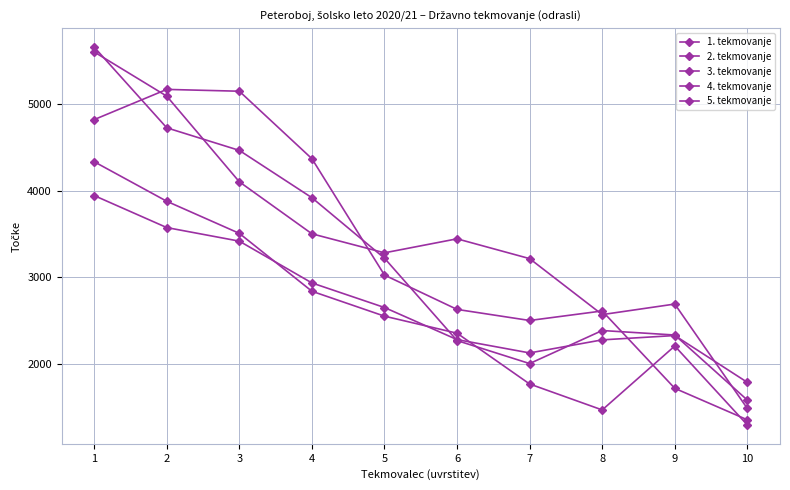

Reading left to right, what are all the values shown in this chart?

1. tekmovanje: 3945	3575	3418	2935	2651	2280	2126	2277	2327	1786
2. tekmovanje: 5661	4728	4467	3920	3221	2269	2003	2385	2333	1581
3. tekmovanje: 4336	3879	3508	2839	2551	2354	1767	1467	2206	1294
4. tekmovanje: 4823	5172	5151	4371	3026	2629	2501	2611	1717	1353
5. tekmovanje: 5605	5094	4104	3503	3283	3445	3216	2569	2691	1484